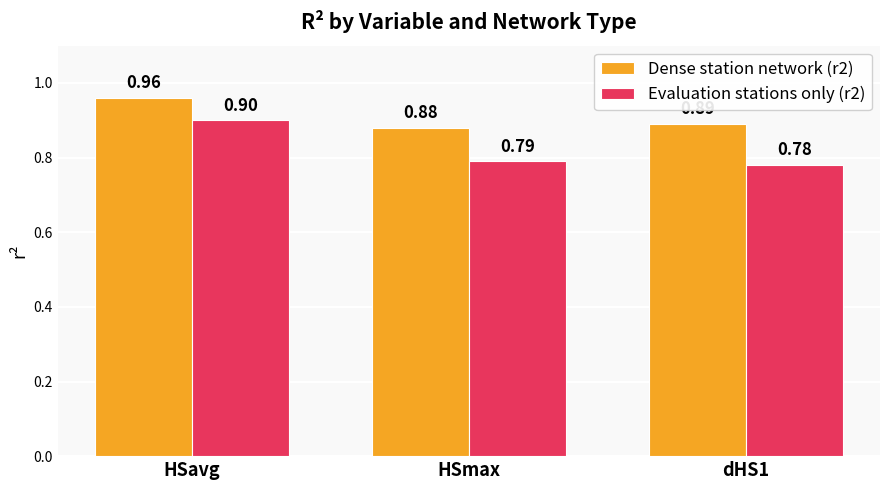

At how many categories does at least one series exceed 0?

3